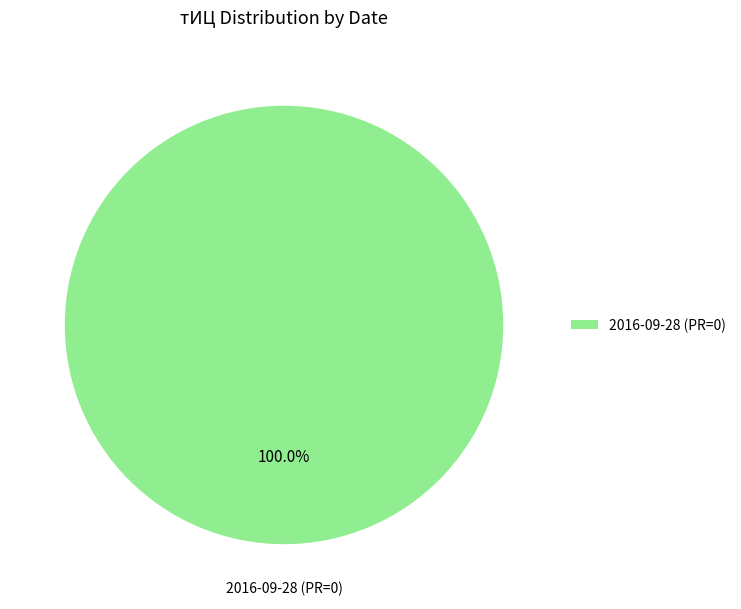

What percentage is the 2016-09-28 (PR=0) slice, to the nearest percent?

100%